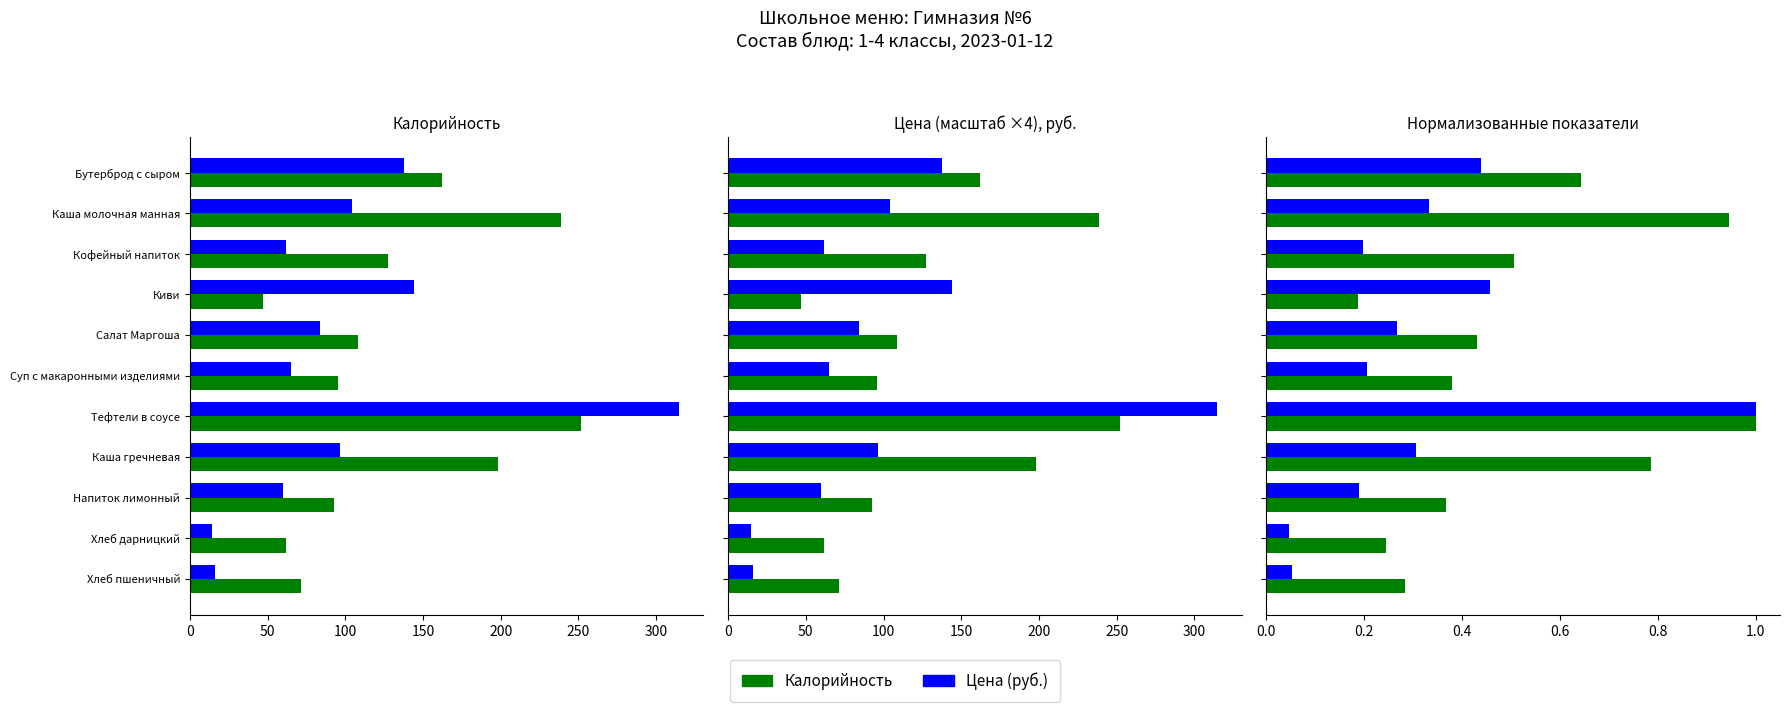

Which series has the largest range (max minus min)?

Цена × 4